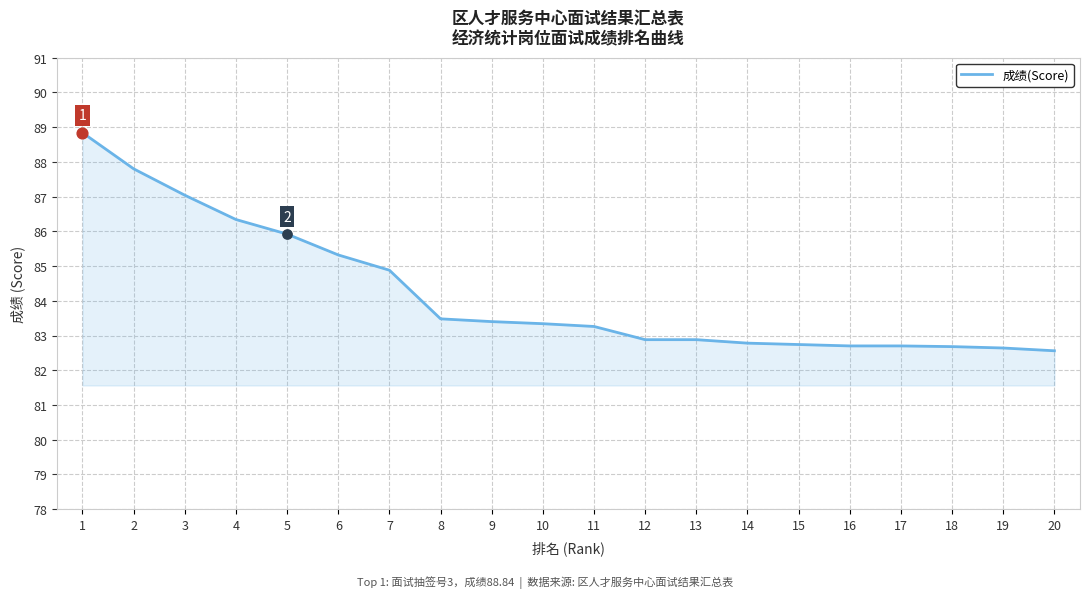

What is the change in value from 7 to 11?

-1.6